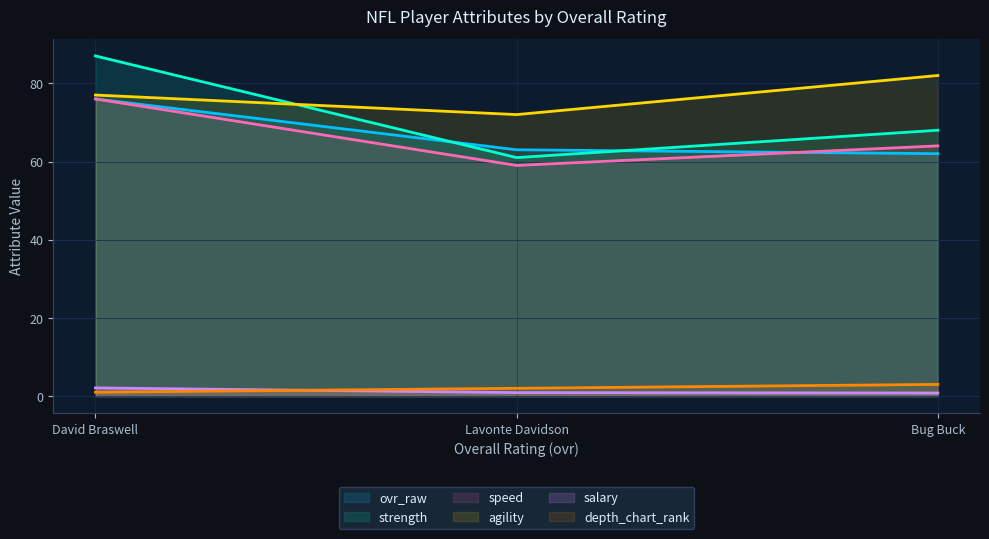

At how many categories does at least one series exceed 48?

3